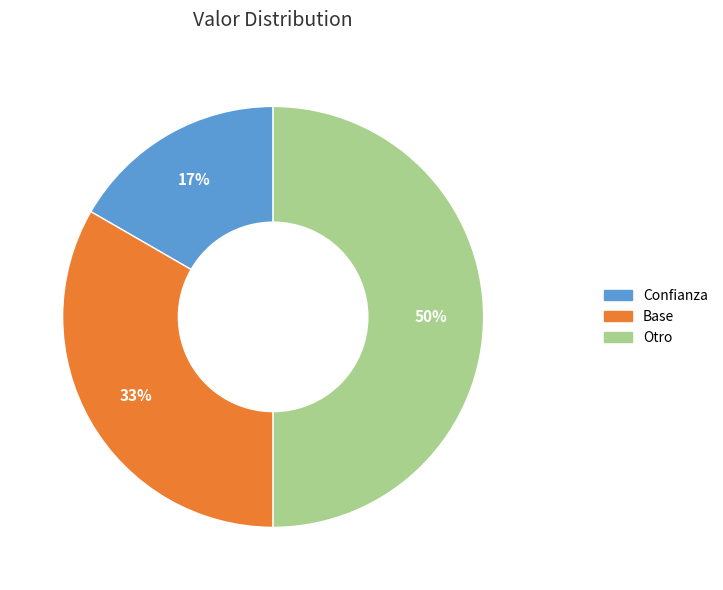

Which slice is the smallest?

Confianza